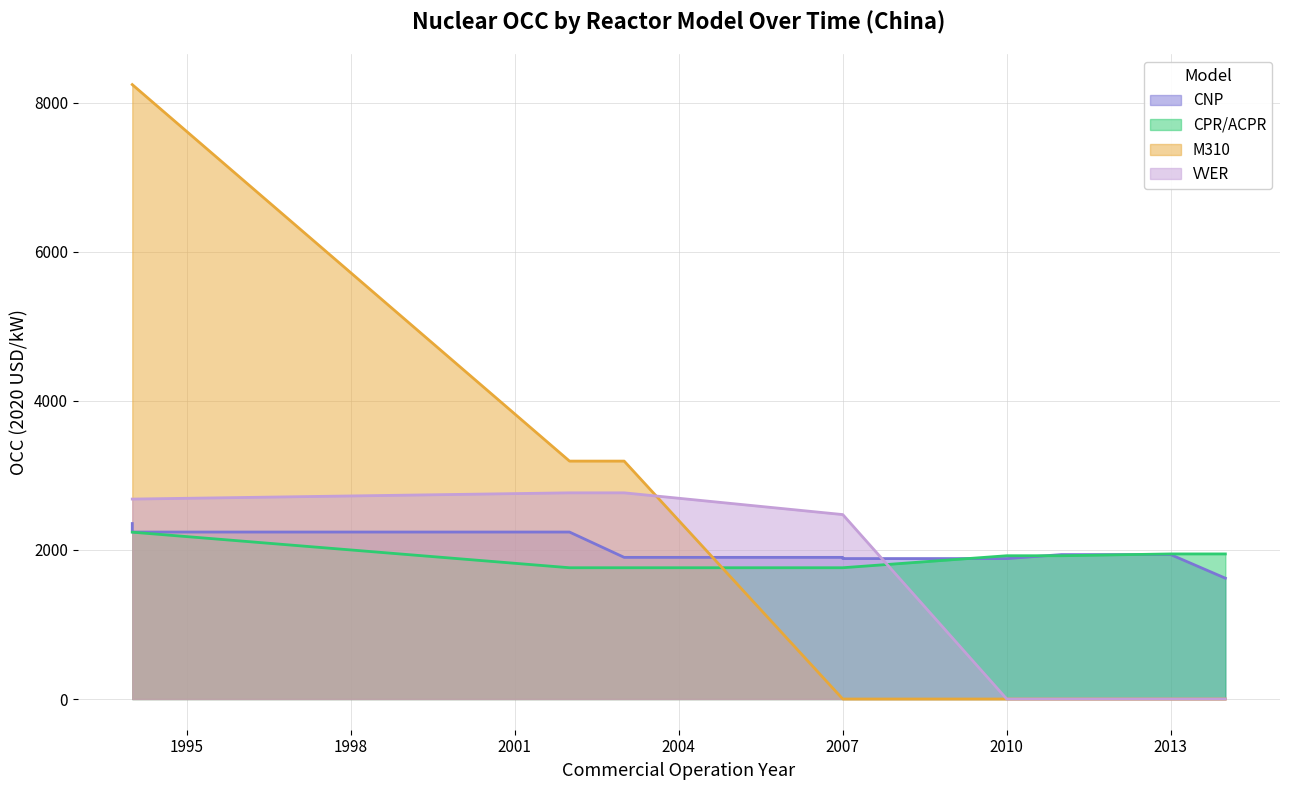

How many categories are shown in the chart?

10